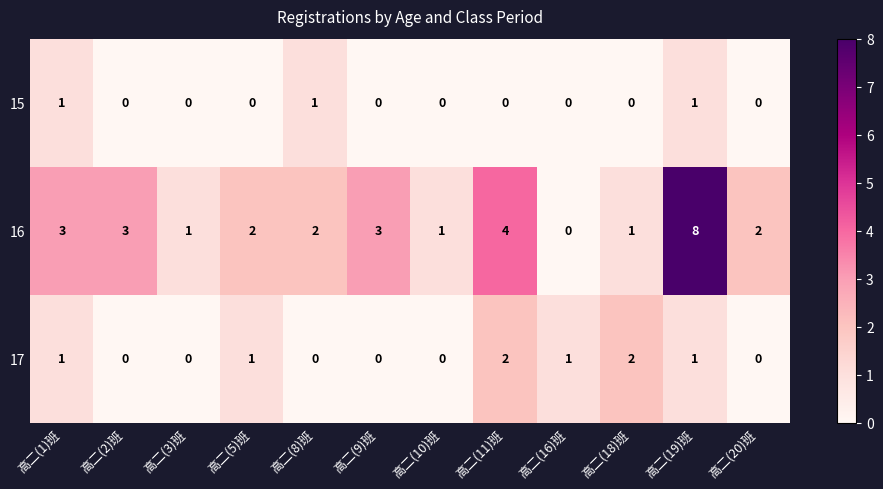

List the series in order of their overall mean, lowest first.

15, 17, 16